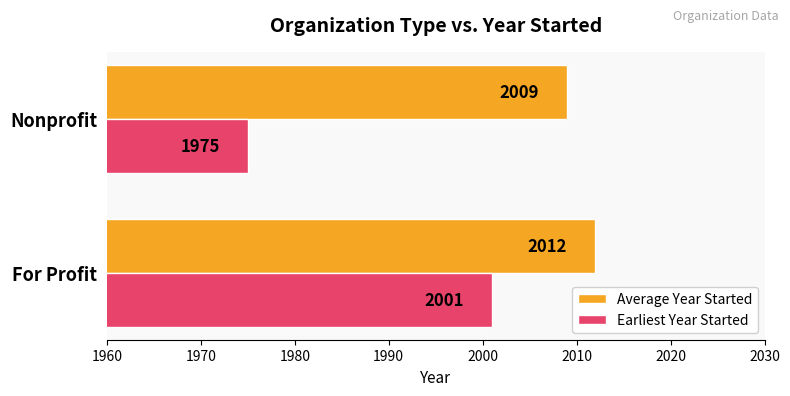

Rank the series by their average value, from highest to lowest.

Average Year Started, Earliest Year Started